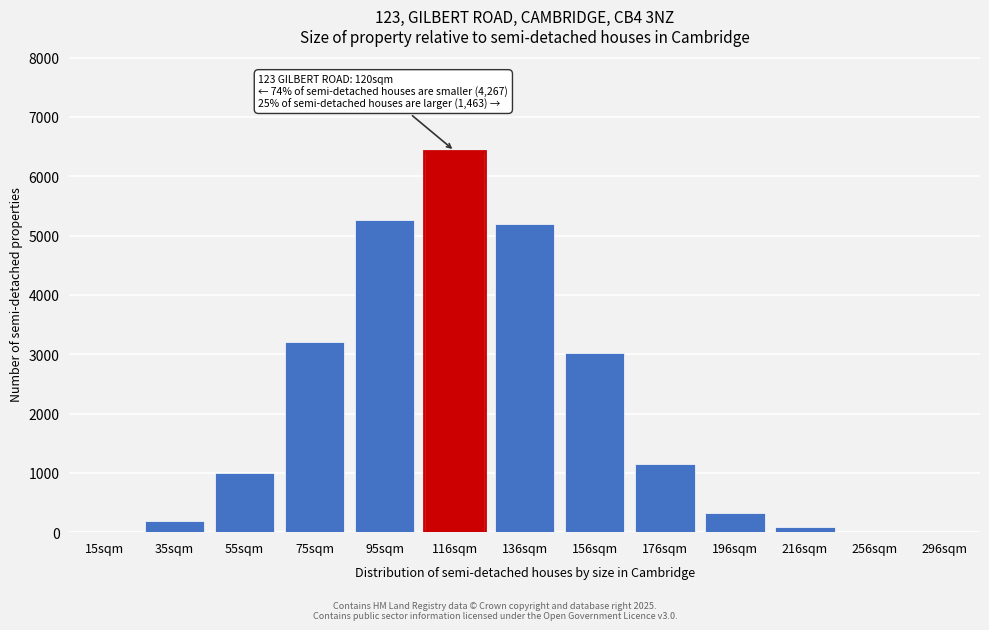

Is it true that the value at 75sqm is 3205?

True